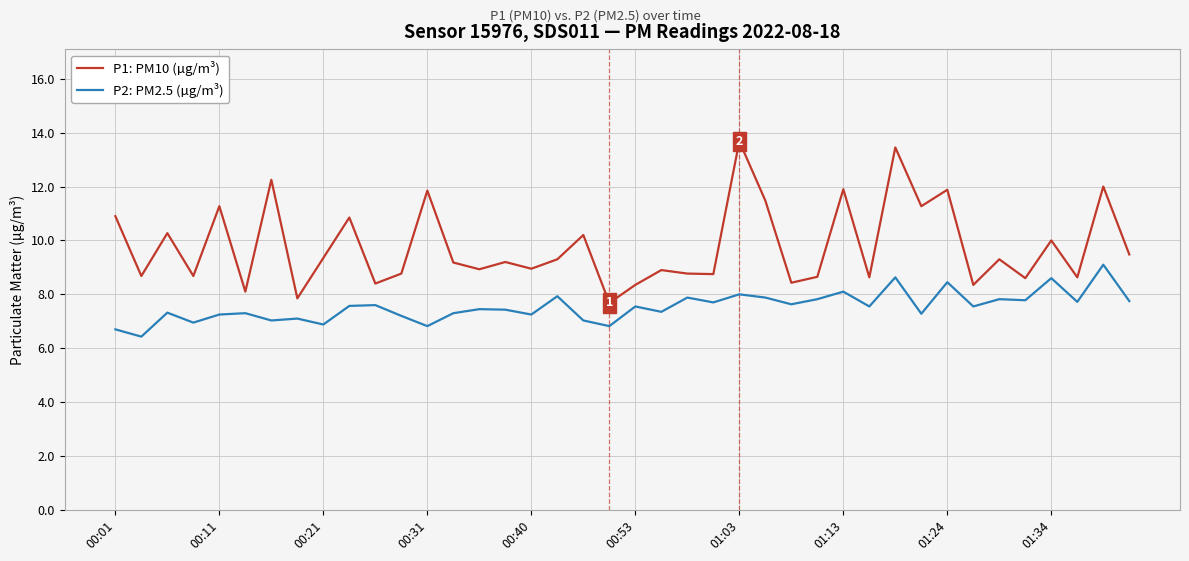

What is the greatest value displayed?

13.7